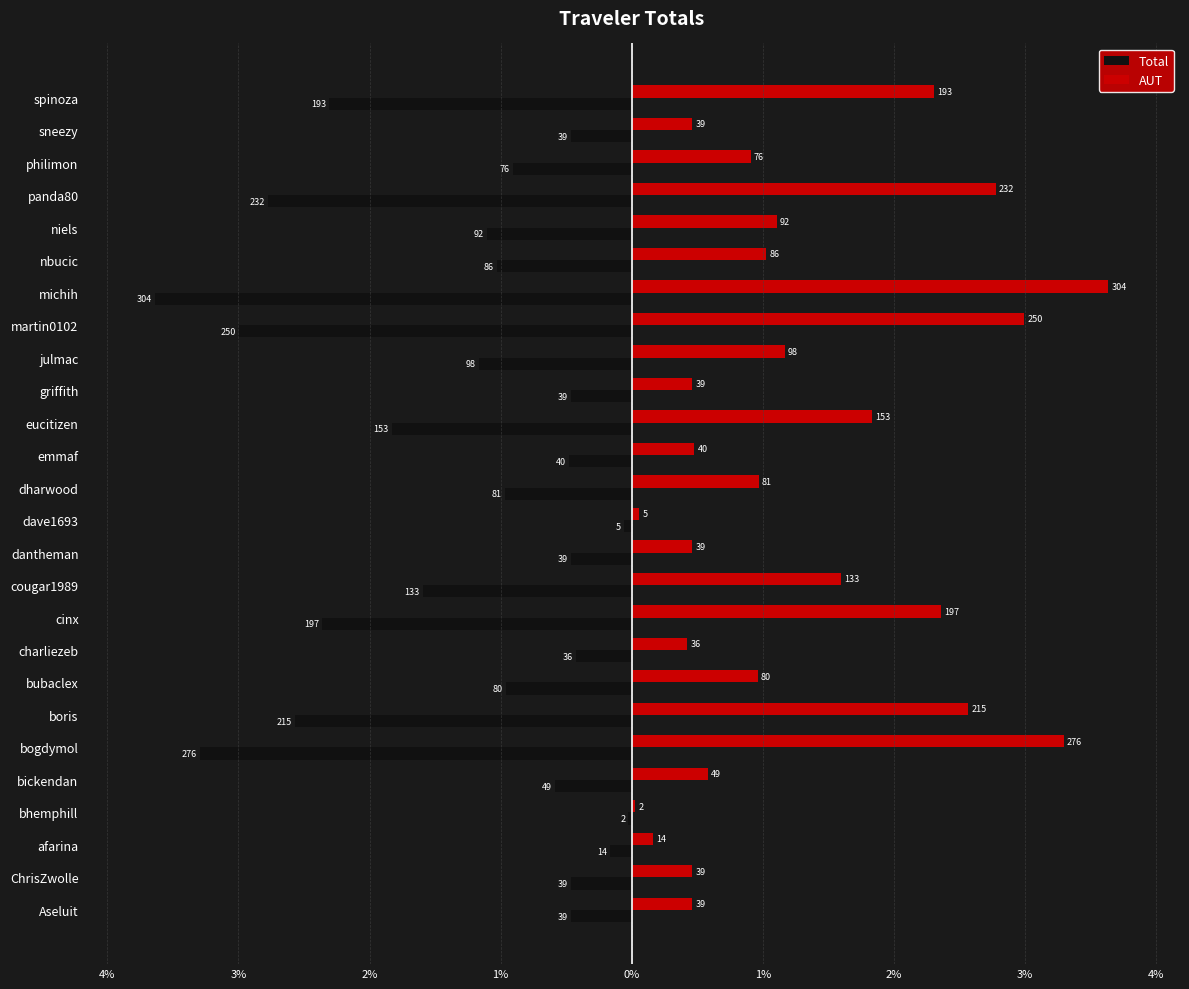

What is the minimum value for AUT?

2.1